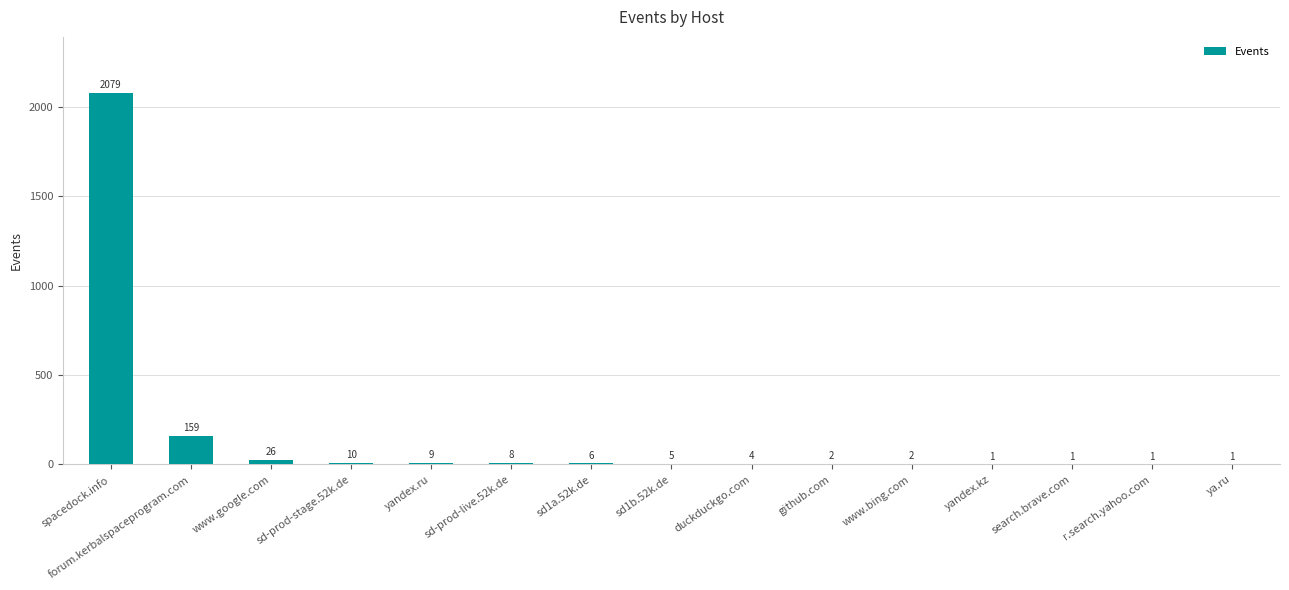

What is the greatest value displayed?

2079